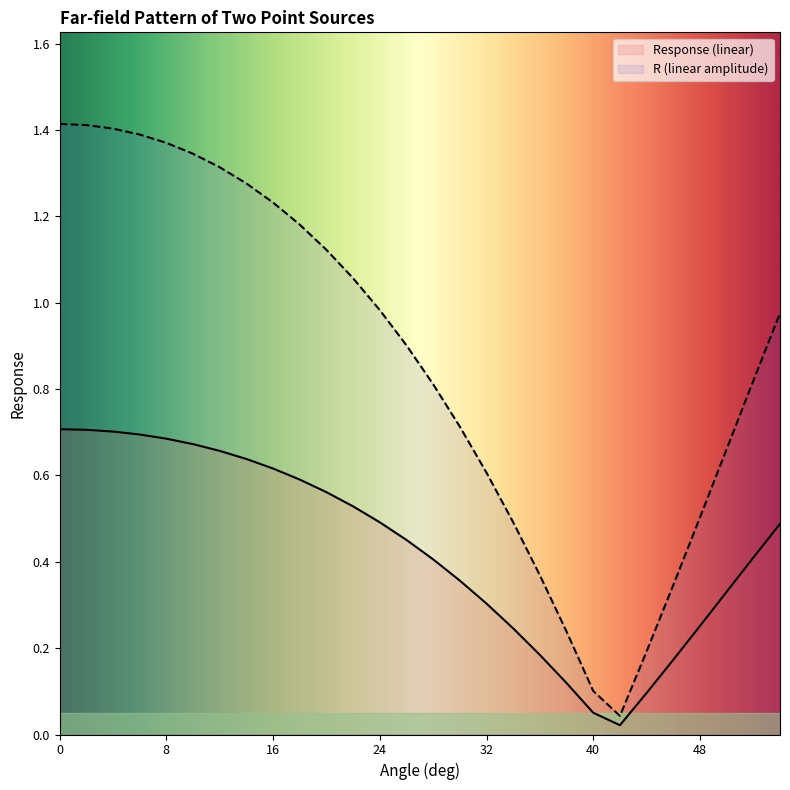

True or false: Response (linear) has a value of 0.4 at 52.

True